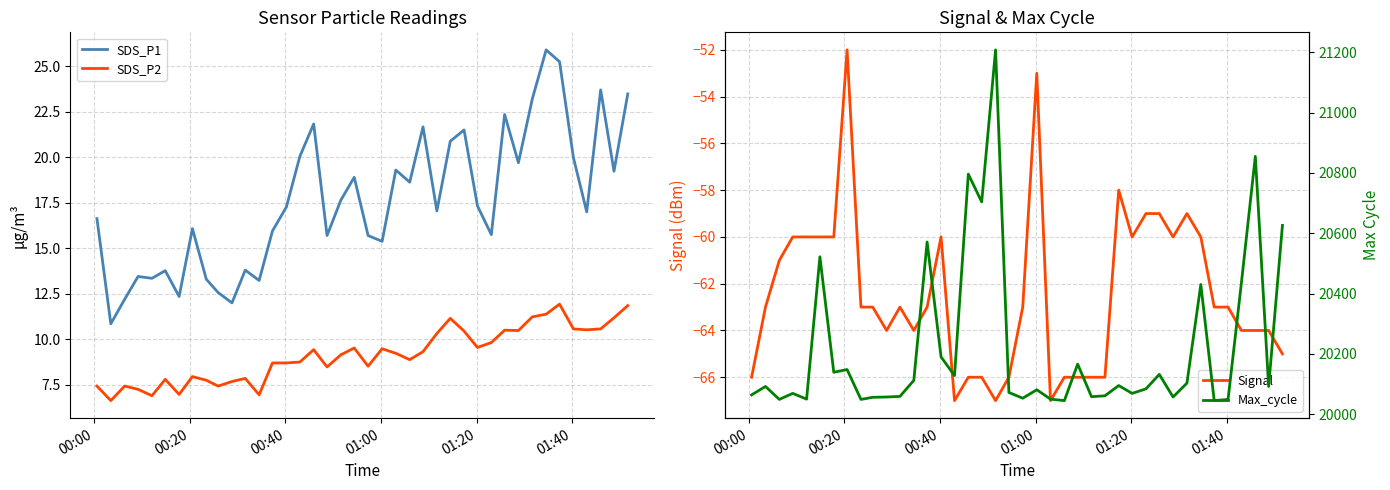

True or false: SDS_P2 and SDS_P1 cross at least once.

False